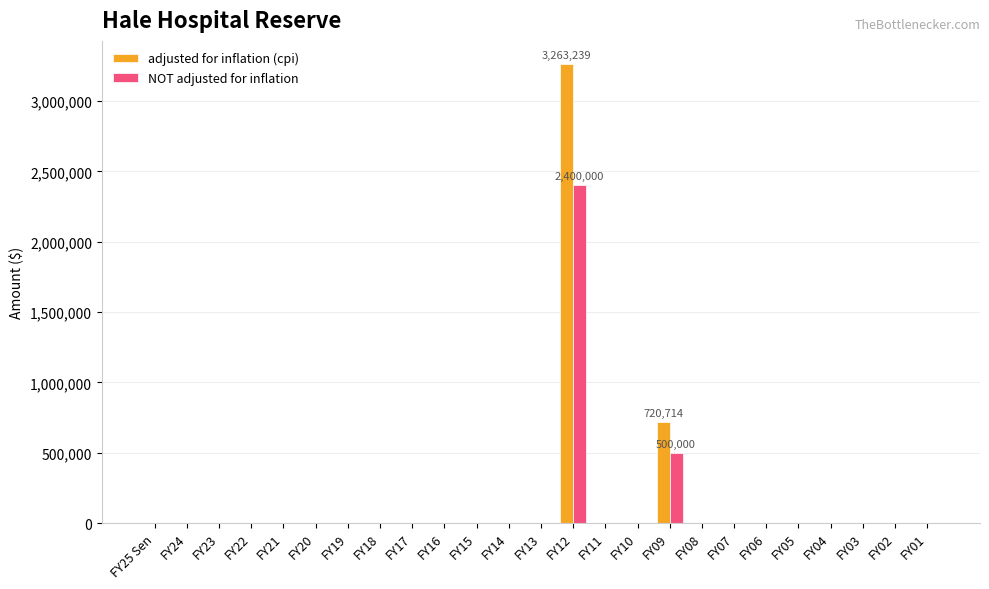

Which series has the widest spread of values?

adjusted for inflation (cpi)